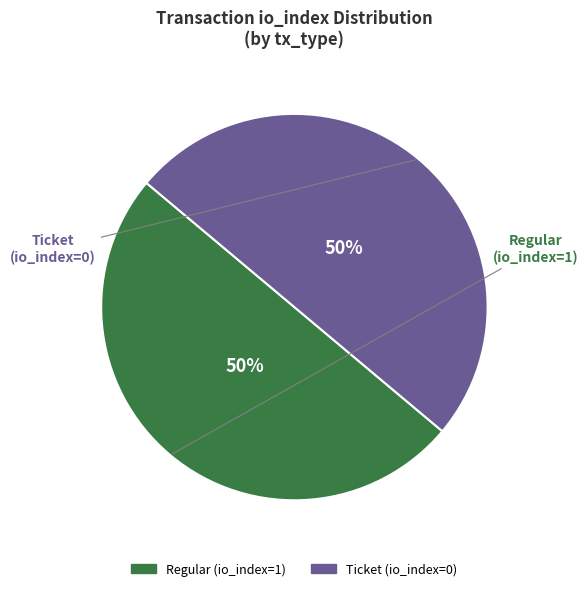

How many segments does this pie chart have?

2